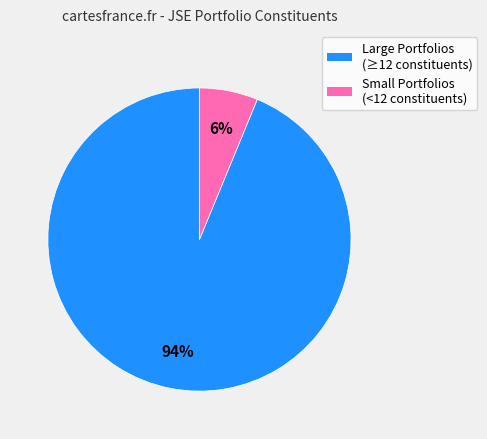

Does any single category account for the majority?

Yes